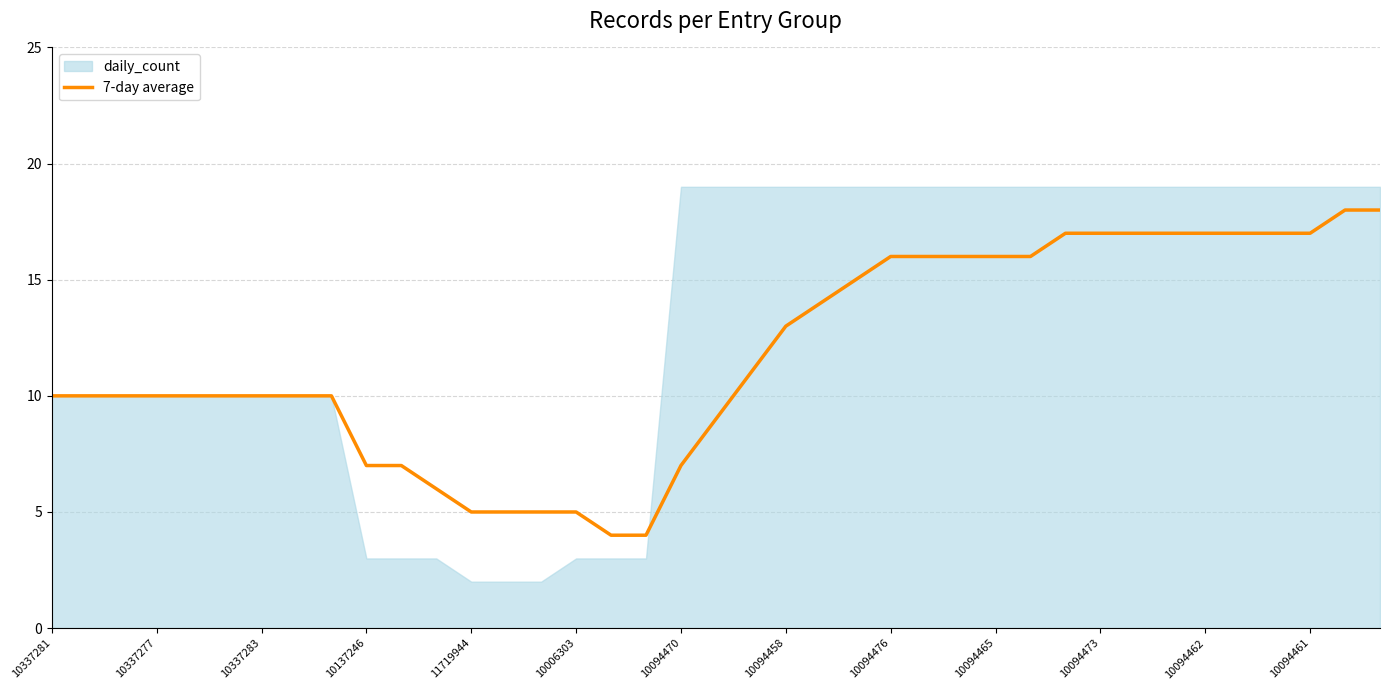

Reading left to right, transcribe all the data shown in this chart.

10	10	10	10	10	10	10	10	10	7	7	6	5	5	5	5	4	4	7	9	11	13	14	15	16	16	16	16	16	17	17	17	17	17	17	17	17	18	18